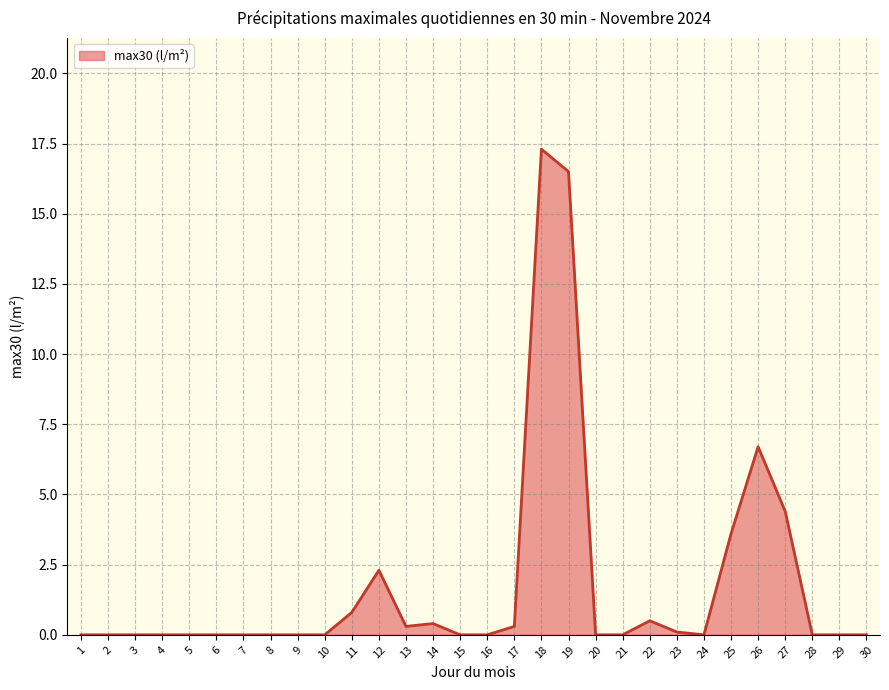

The value at 6 is 0.0. True or false?

True